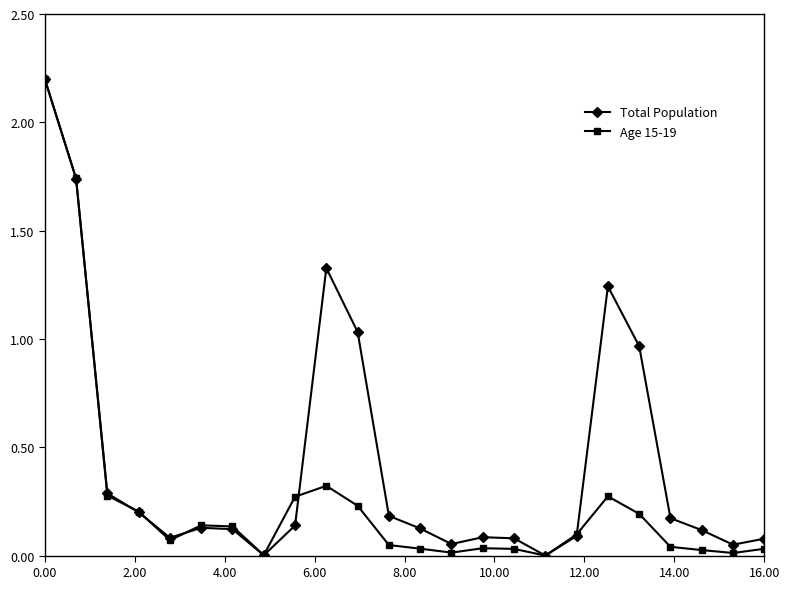

What is the greatest value displayed?

2.2